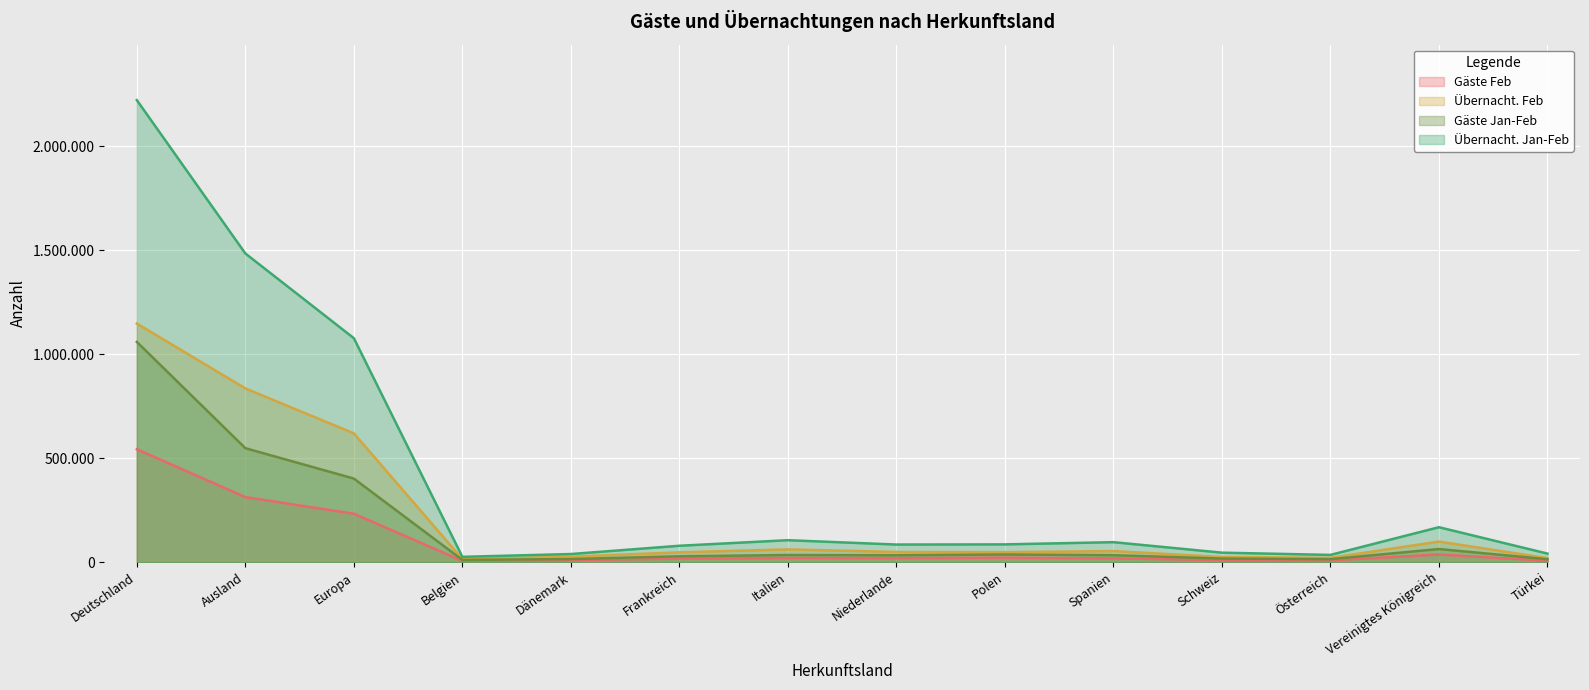

Which label corresponds to the largest value in the chart?

Deutschland